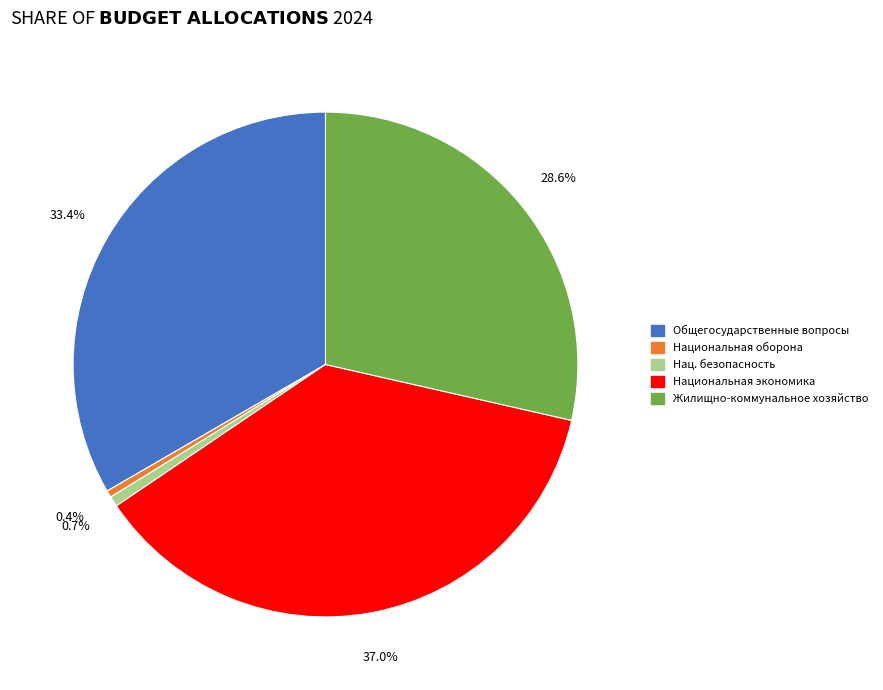

Does any single category account for the majority?

No